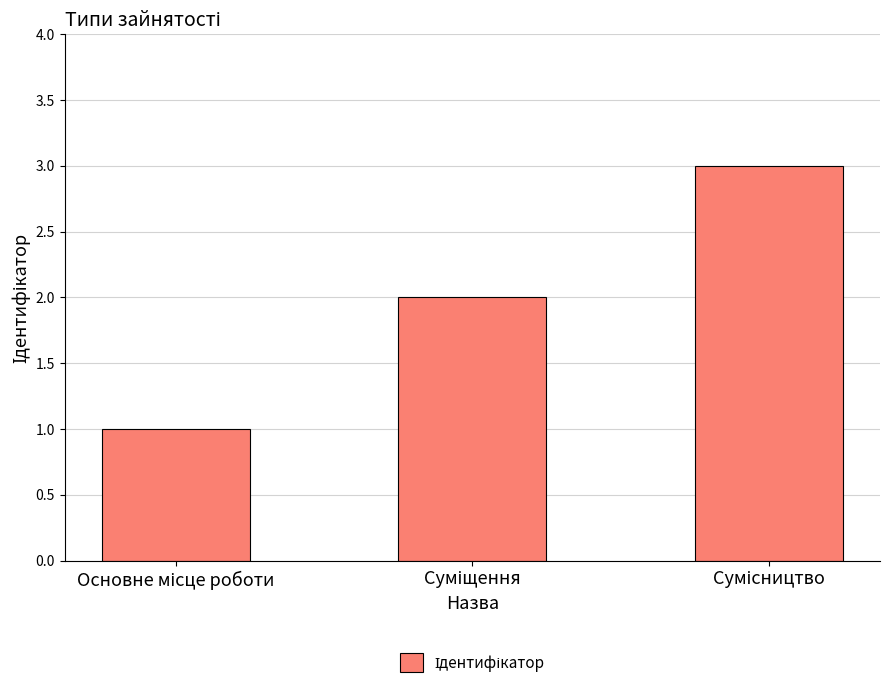

Are the bars horizontal?

No